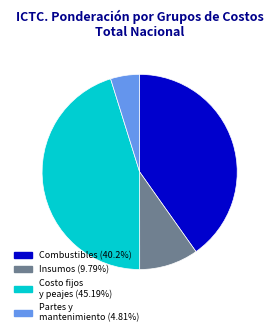

Is there a majority slice in this chart?

No